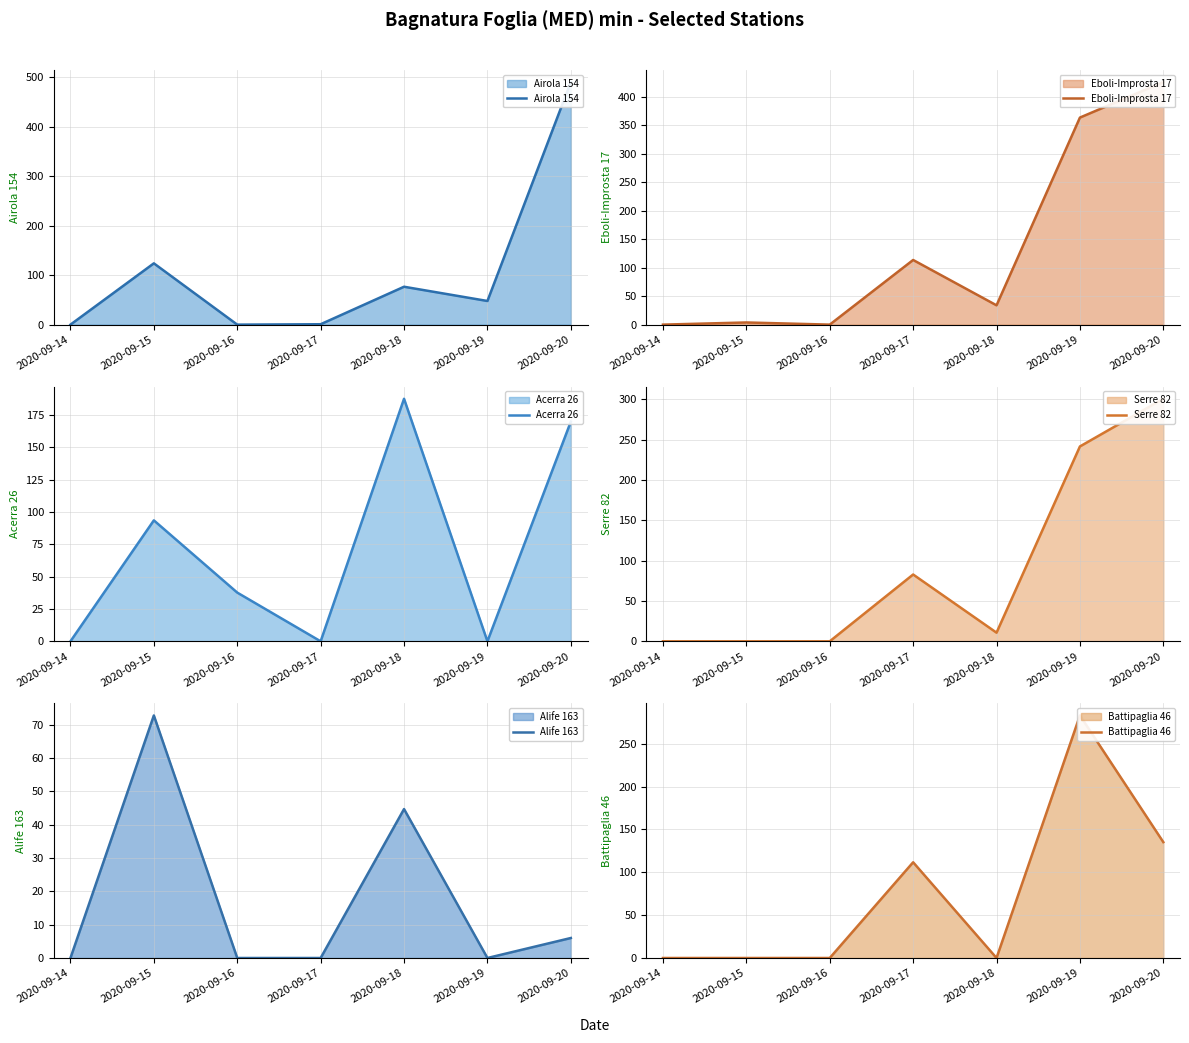

The value of Alife 163 at 2020-09-15 is 72.8. True or false?

True